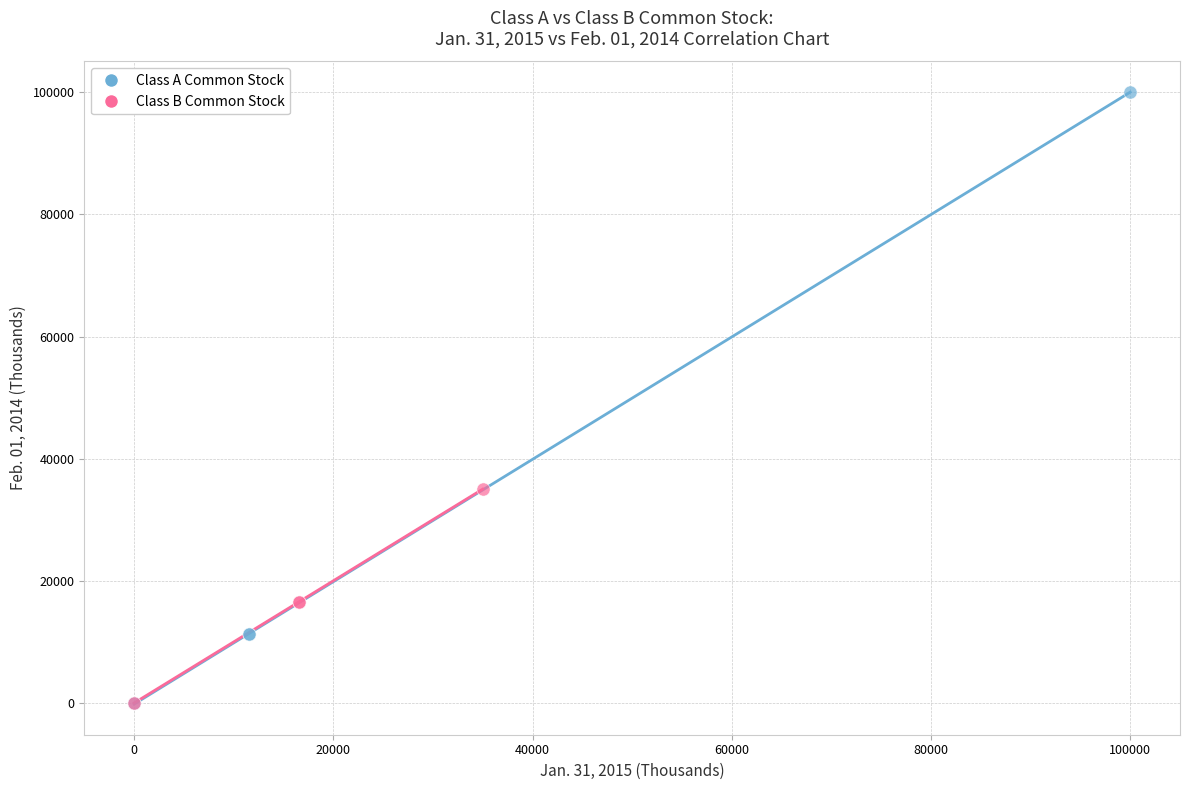

Which series has the widest spread of Y values?

Class A Common Stock